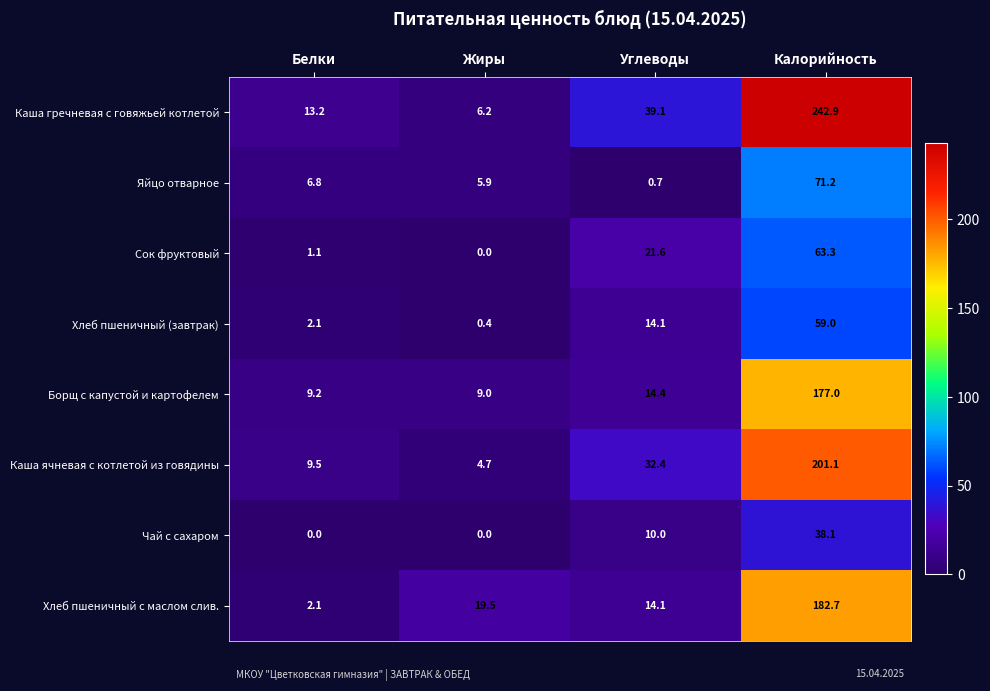

Count the number of categories in the chart.

4